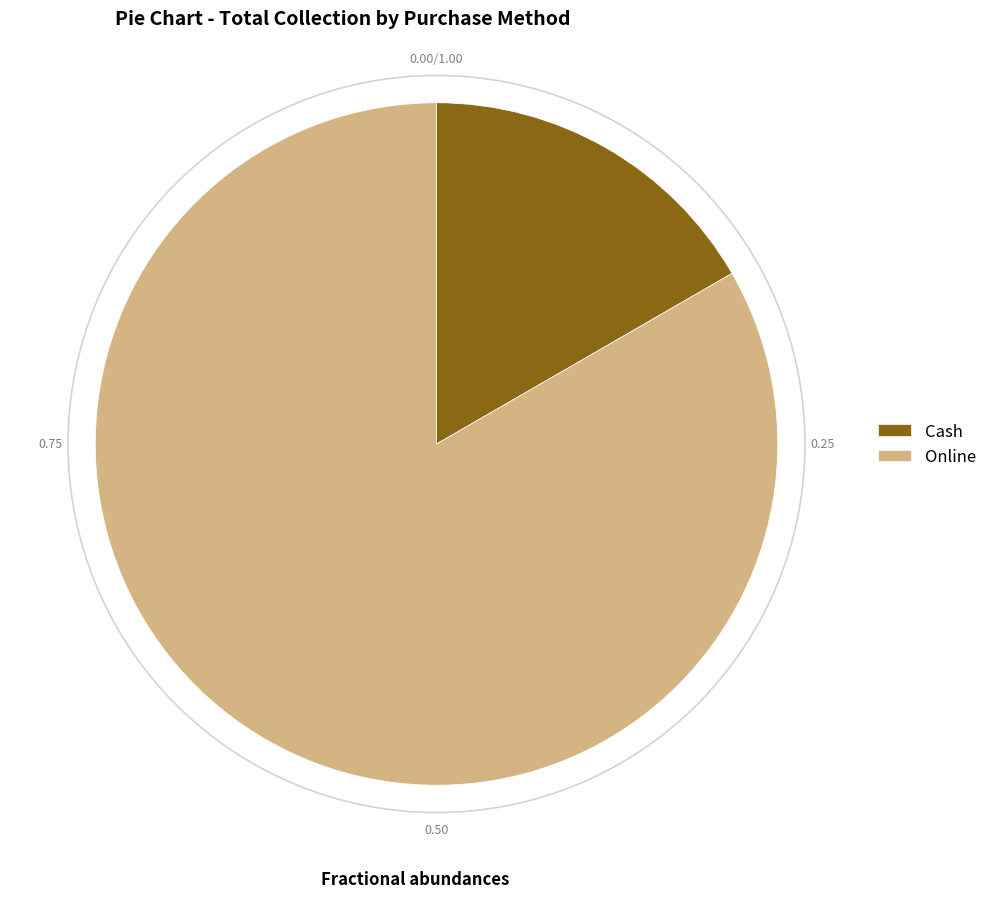

Between Online and Cash, which is larger?

Online